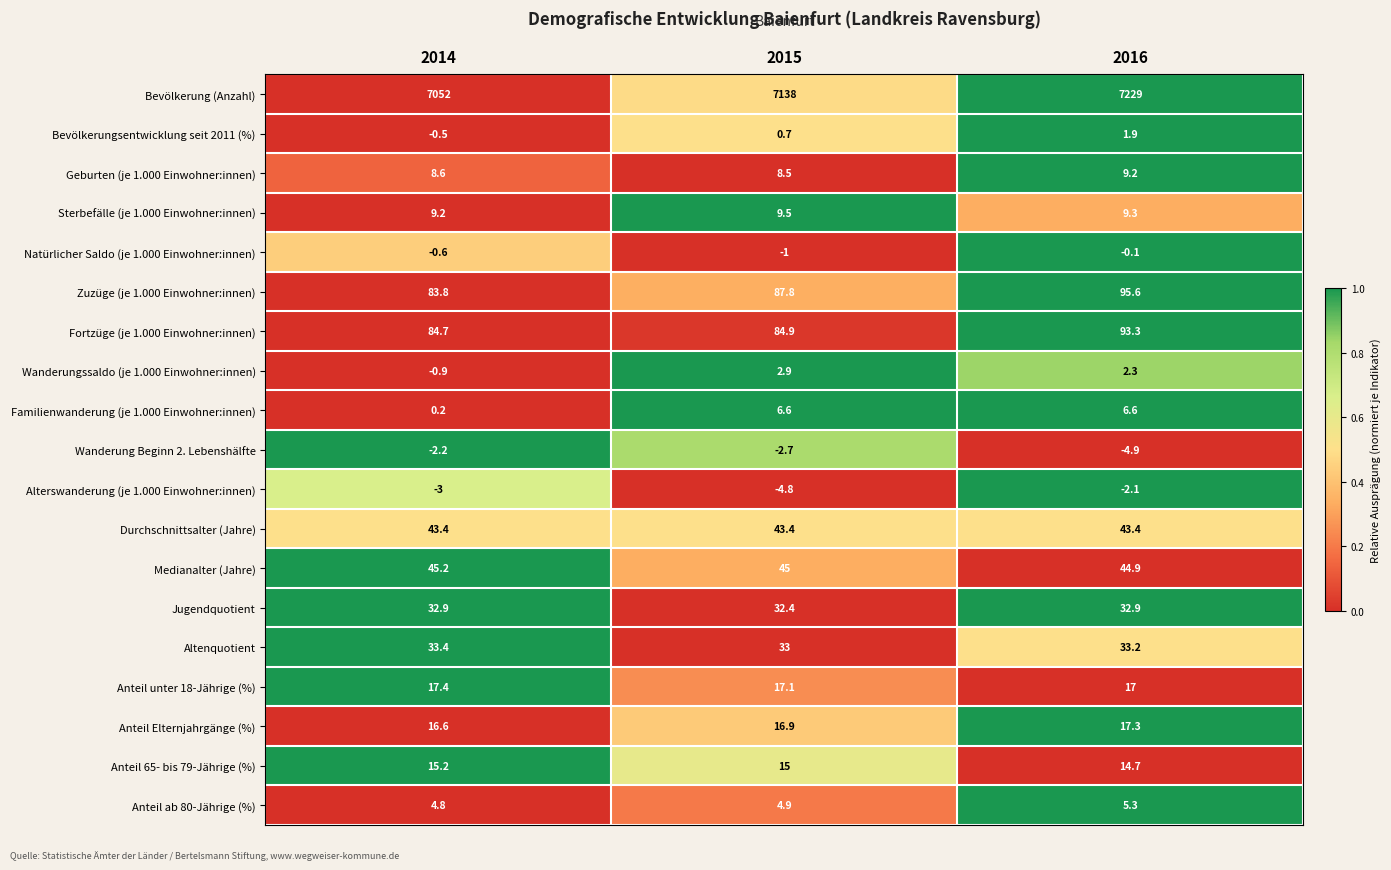

At how many categories does at least one series exceed 0?

3